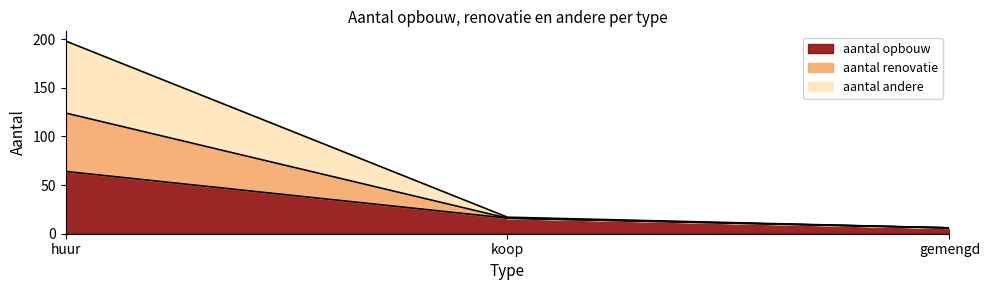

What is the maximum value shown in the chart?

198